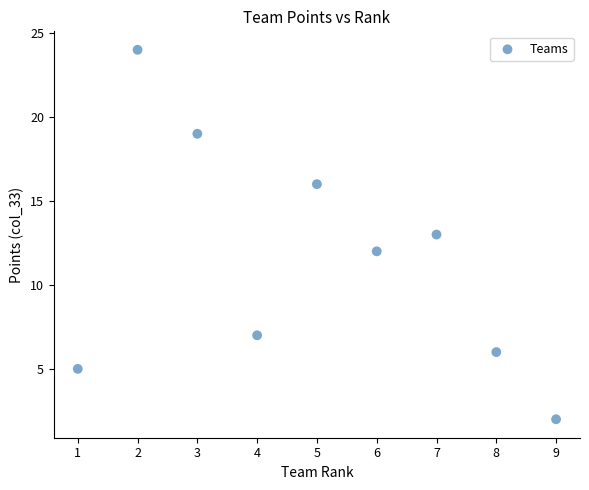

What is the average X value?

5